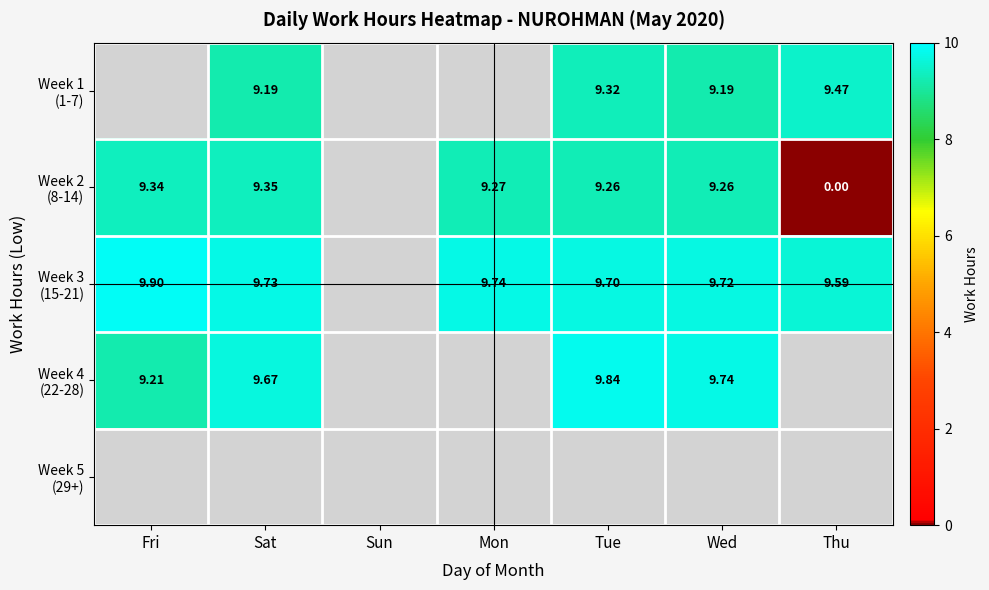

What is the highest value of the Week 4 (22-28) series?

9.8